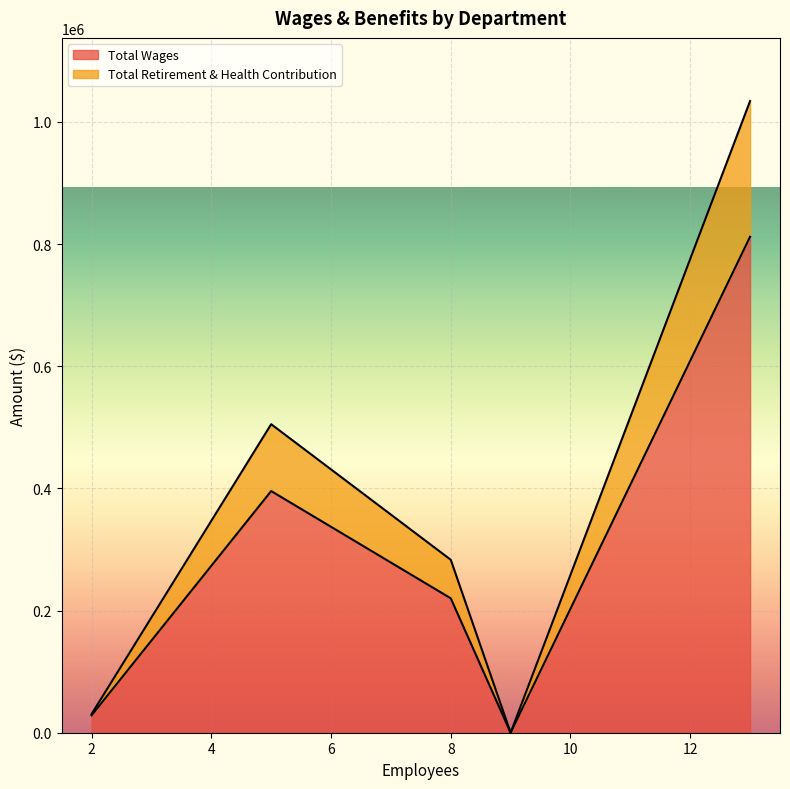

What are all the series names shown in the legend?

Total Wages, Total Retirement & Health Contribution